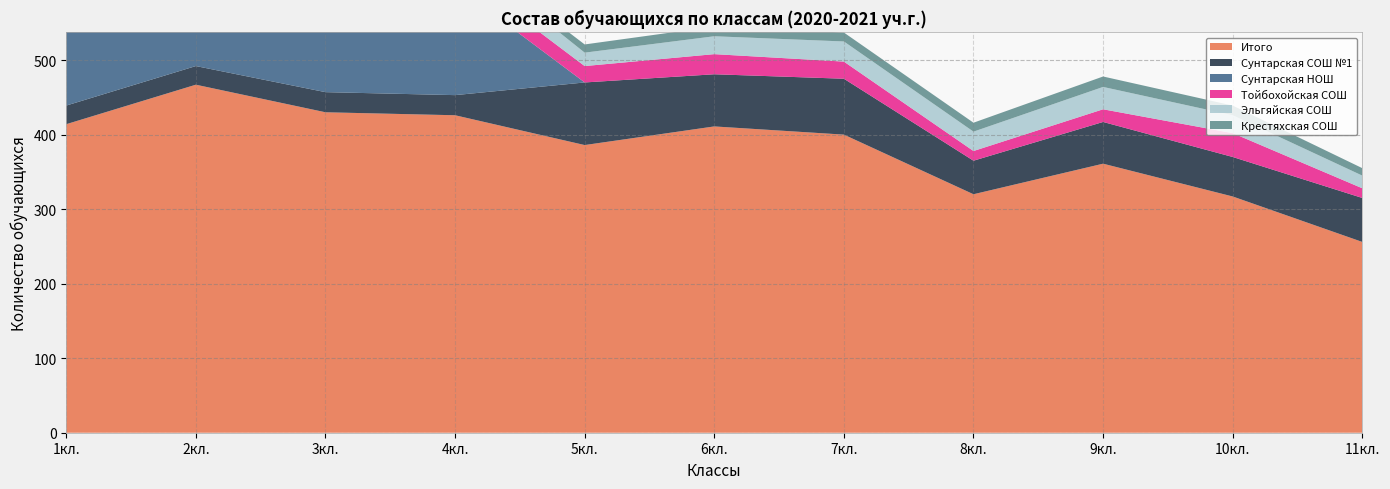

Reading left to right, transcribe all the data shown in this chart.

Итого: 1кл.=414	2кл.=467	3кл.=430	4кл.=426	5кл.=386	6кл.=411	7кл.=400	8кл.=320	9кл.=361	10кл.=317	11кл.=256
Сунтарская СОШ №1: 1кл.=25	2кл.=25	3кл.=27	4кл.=27	5кл.=84	6кл.=70	7кл.=75	8кл.=45	9кл.=56	10кл.=53	11кл.=59
Сунтарская НОШ: 1кл.=136	2кл.=166	3кл.=155	4кл.=147	5кл.=0	6кл.=0	7кл.=0	8кл.=0	9кл.=0	10кл.=0	11кл.=0
Тойбохойская СОШ: 1кл.=19	2кл.=31	3кл.=21	4кл.=23	5кл.=22	6кл.=27	7кл.=23	8кл.=13	9кл.=17	10кл.=32	11кл.=13
Эльгяйская СОШ: 1кл.=15	2кл.=20	3кл.=14	4кл.=26	5кл.=18	6кл.=24	7кл.=27	8кл.=26	9кл.=30	10кл.=24	11кл.=17
Крестяхская СОШ: 1кл.=11	2кл.=11	3кл.=14	4кл.=5	5кл.=11	6кл.=13	7кл.=12	8кл.=12	9кл.=14	10кл.=13	11кл.=10